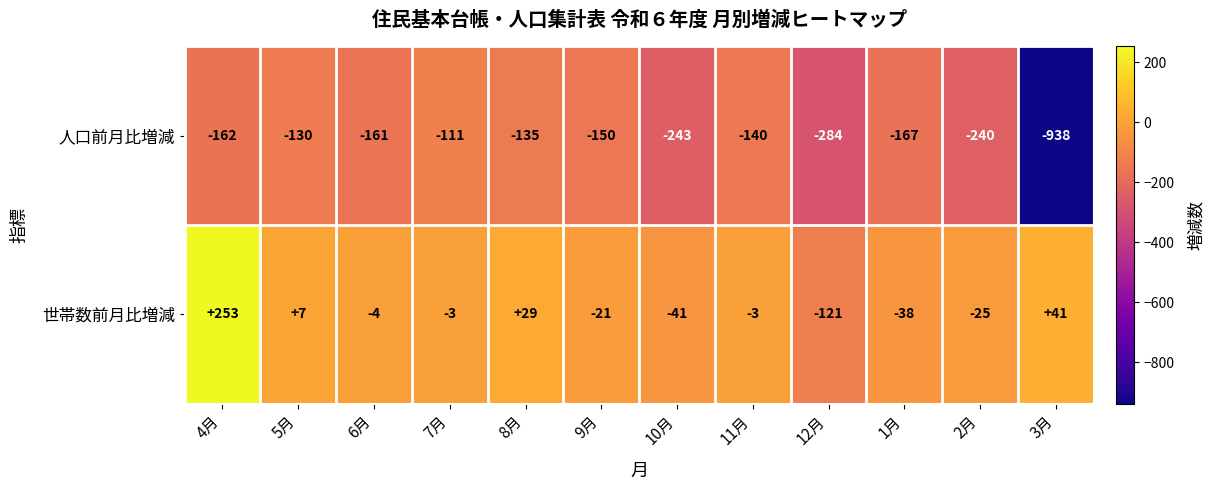

What is the spread (max minus min) of values at 9月?

129